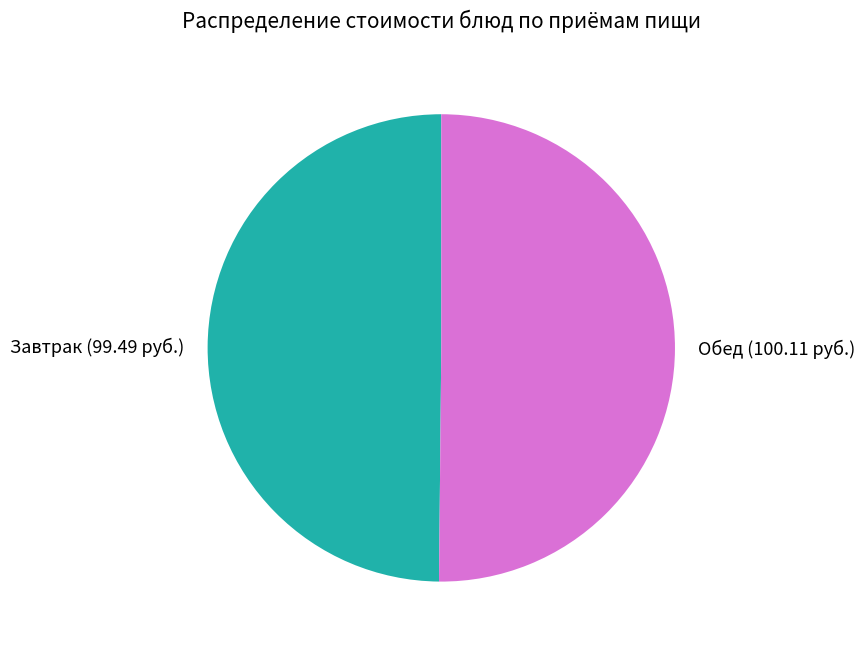

What is the ratio of the value at Завтрак to the value at Обед?

1.0